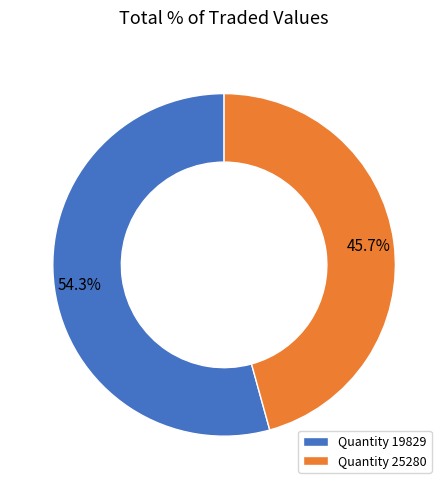

What is the ratio of the value at Quantity 25280 to the value at Quantity 19829?

0.8